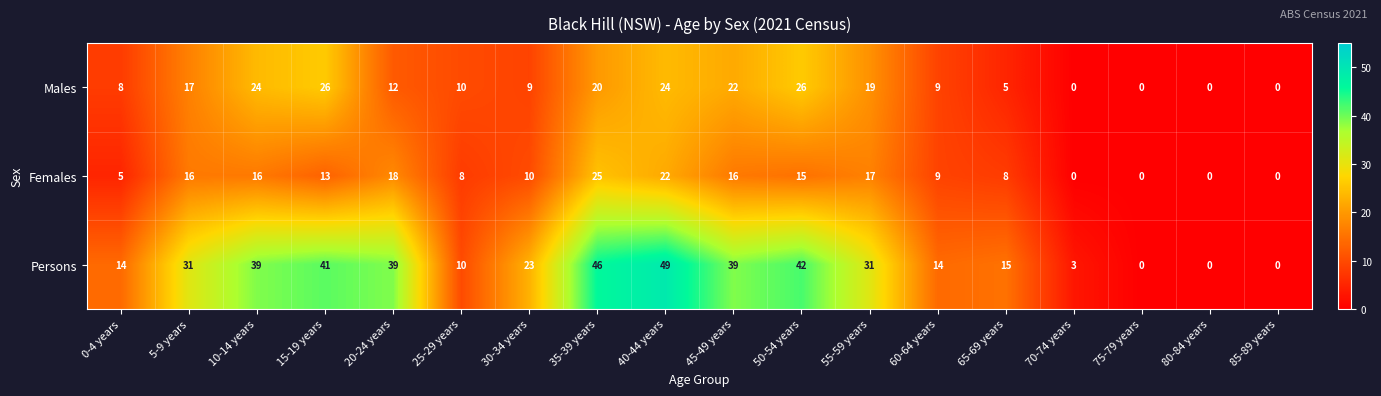

The value of Males at 50-54 years is 26. True or false?

True